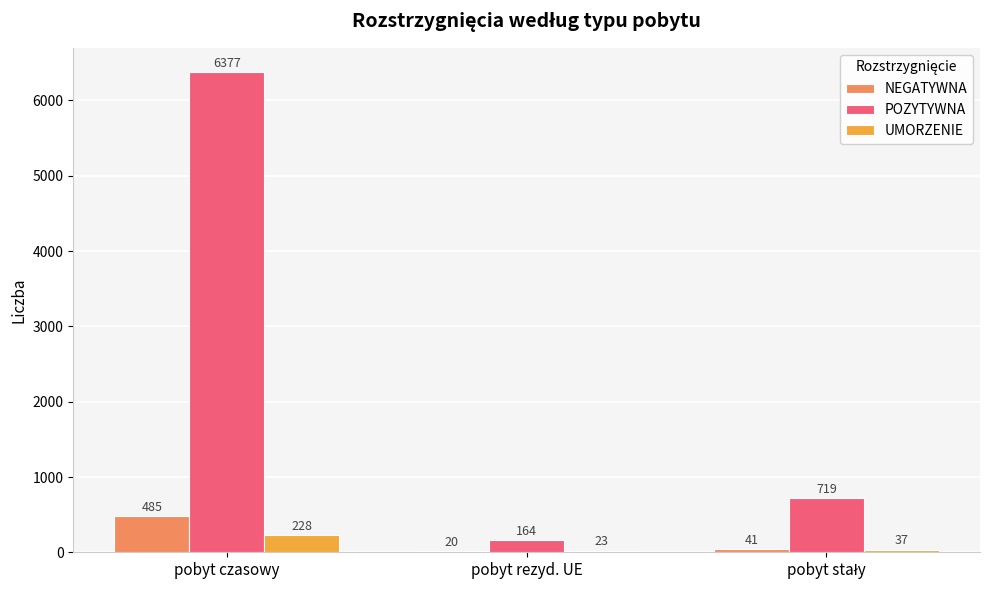

Are the bars grouped side by side (vs. stacked)?

Yes